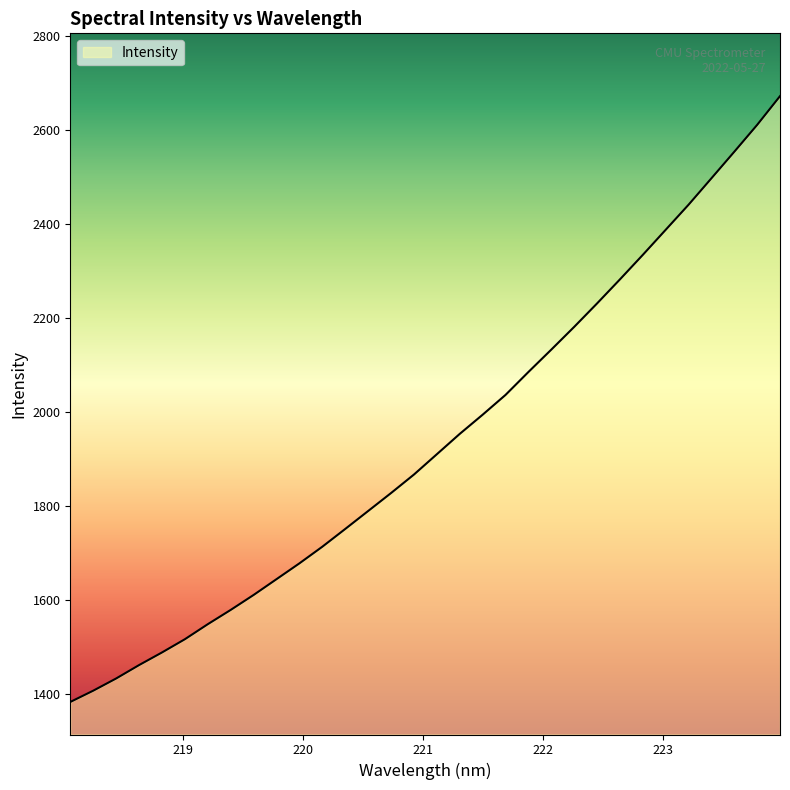

What is the minimum value shown in the chart?

1383.4